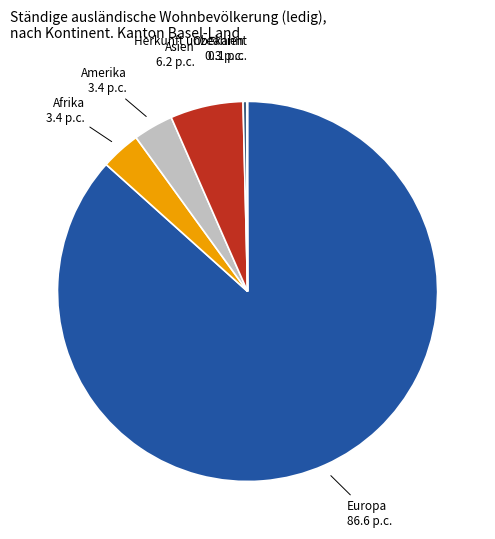

Does any single category account for the majority?

Yes